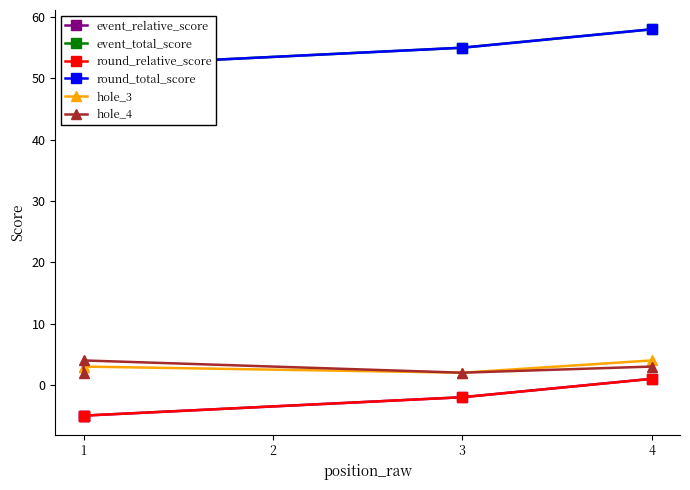

What are all the series names shown in the legend?

event_relative_score, event_total_score, round_relative_score, round_total_score, hole_3, hole_4